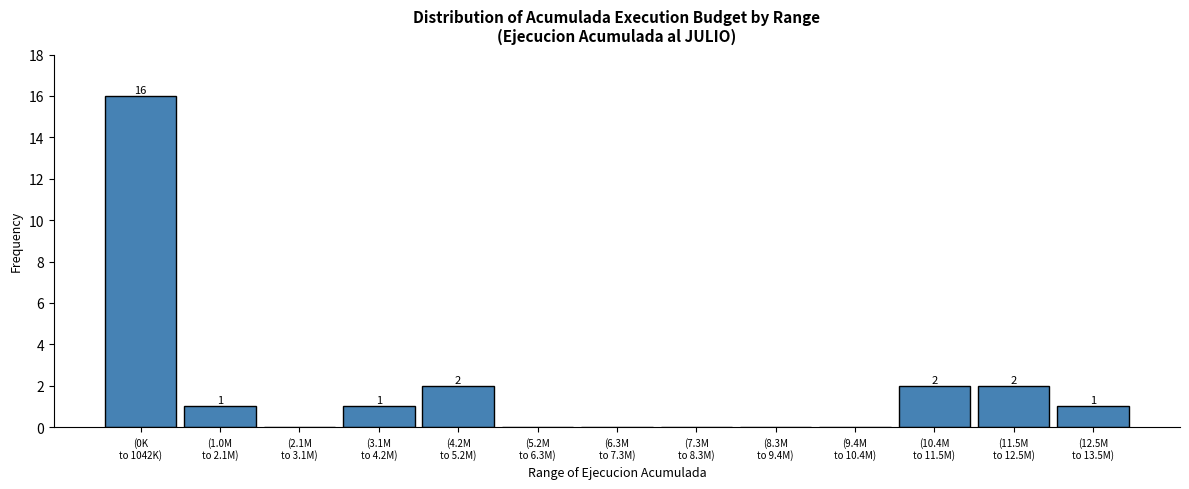

What is the sum of all values?

25